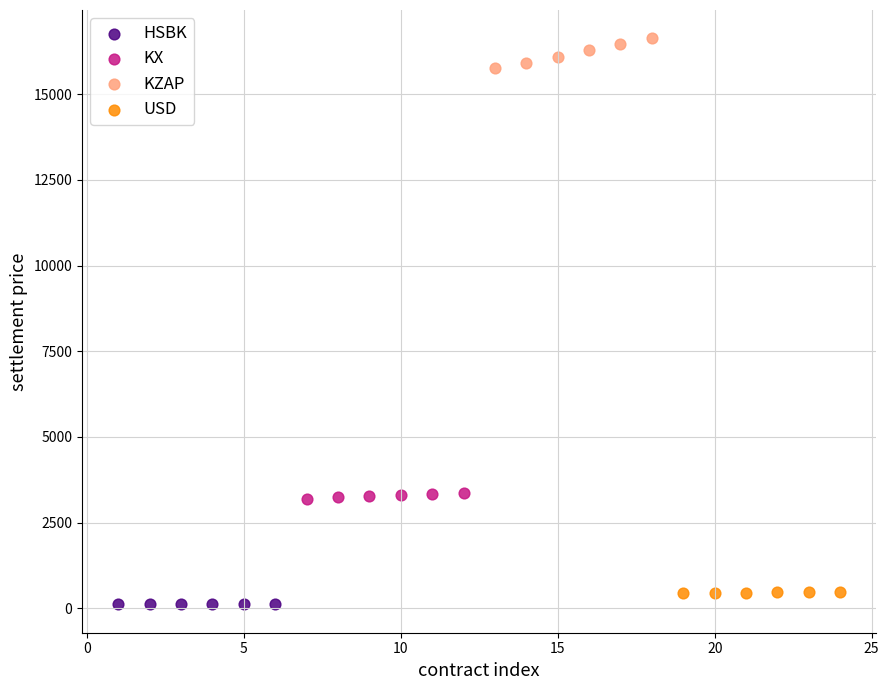

Which series contains the lowest Y value?

HSBK